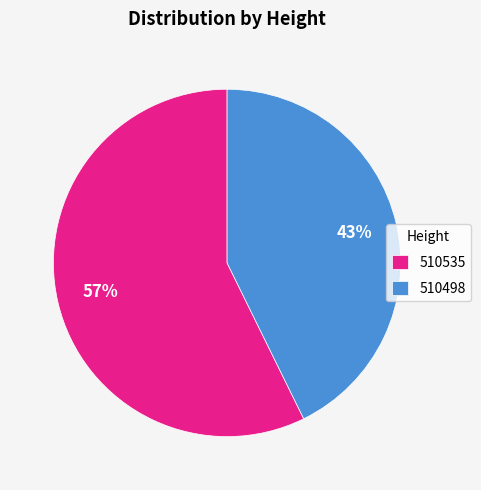

What is the ratio of the value at 510535 to the value at 510498?

1.3